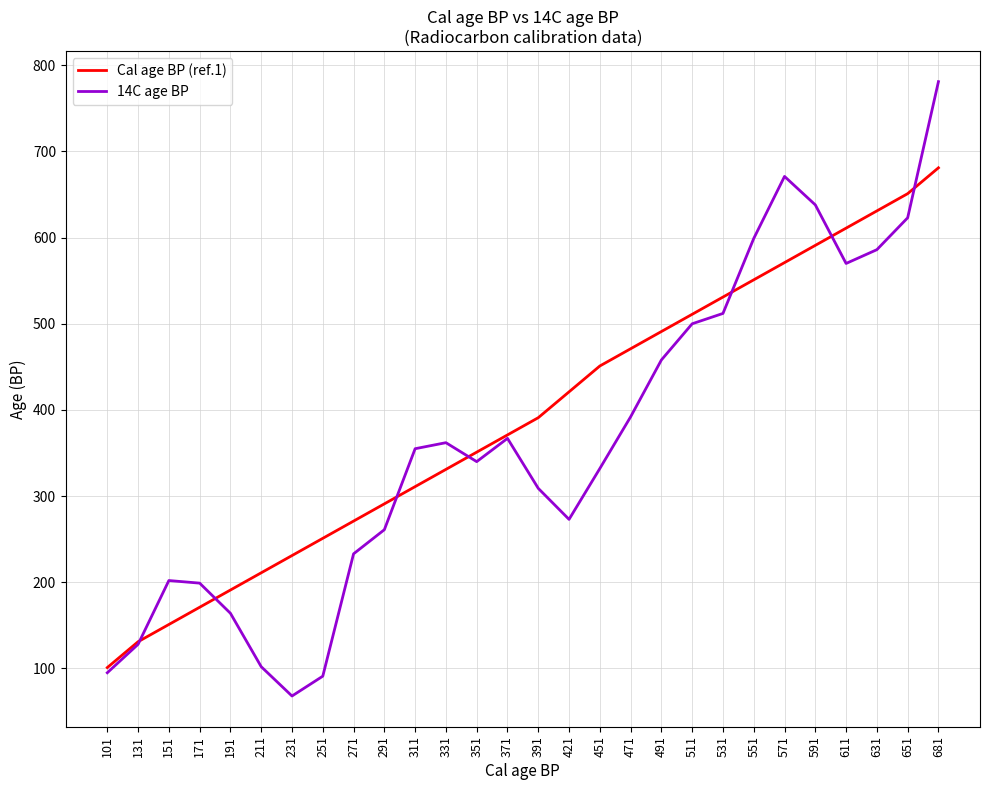

Rank the series by their maximum value, from highest to lowest.

14C age BP, Cal age BP (ref.1)